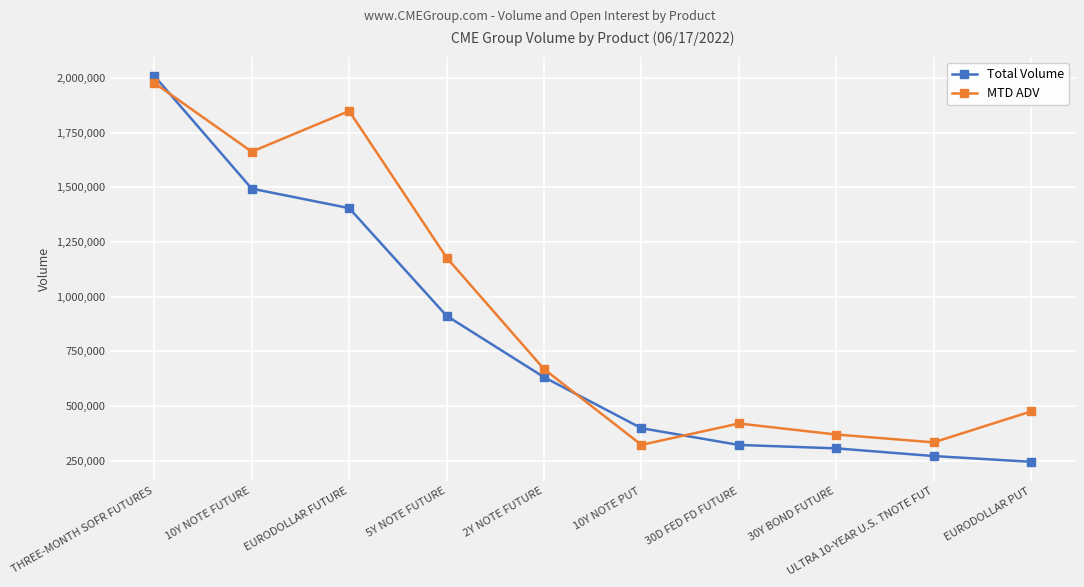

Is the value of MTD ADV at 30Y BOND FUTURE greater than the value of Total Volume at 10Y NOTE PUT?

No